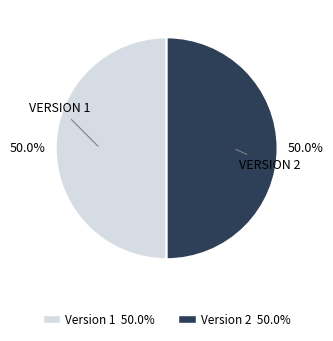

Count the number of slices in the pie.

2